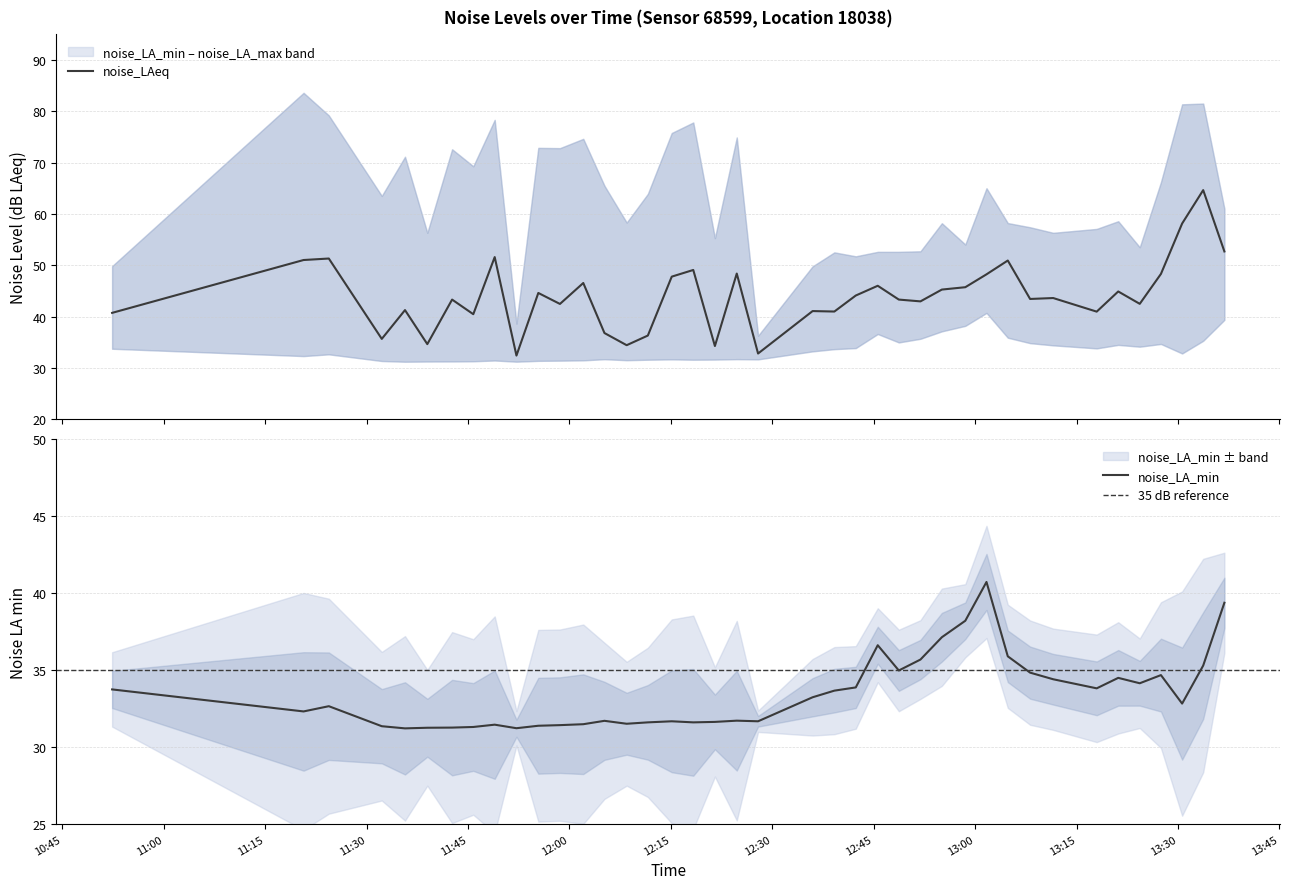

Which category has the lowest value in the noise_LA_min series?

2023-11-19T11:35:41